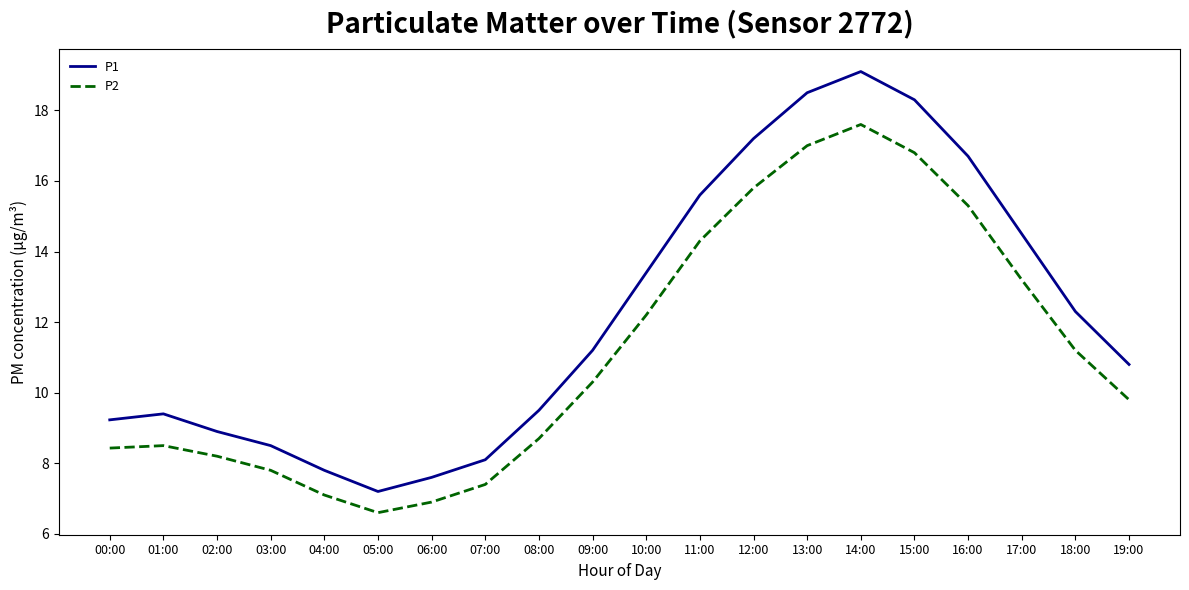

What is the average value of the P2 series?

11.2